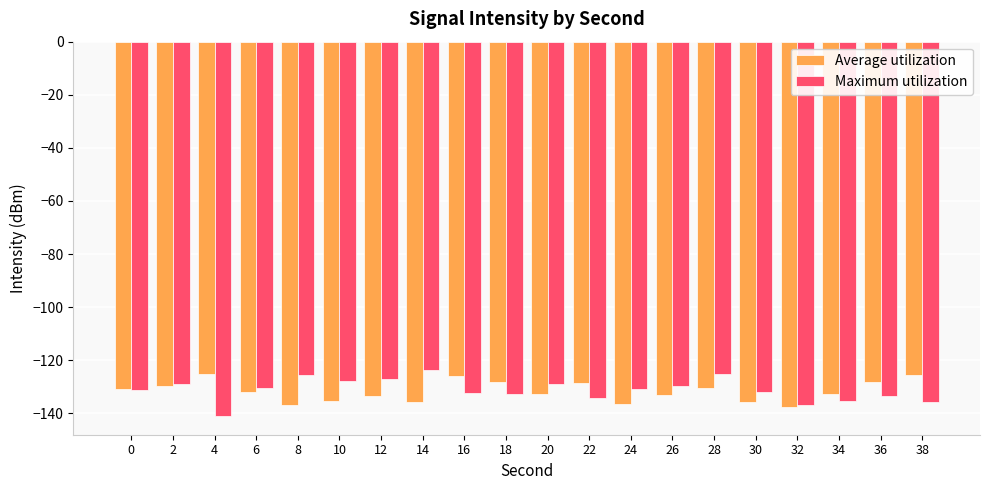

What is the lowest value of the Maximum utilization series?

-141.0